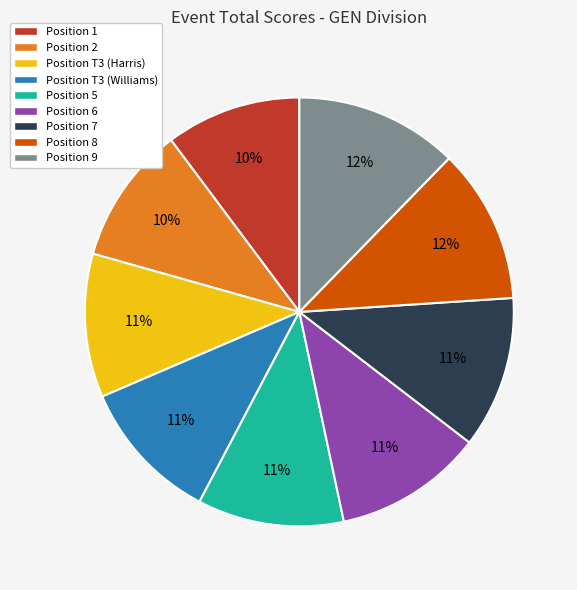

To the nearest percent, what is the difference between the largest and smallest slice percentages?

2%